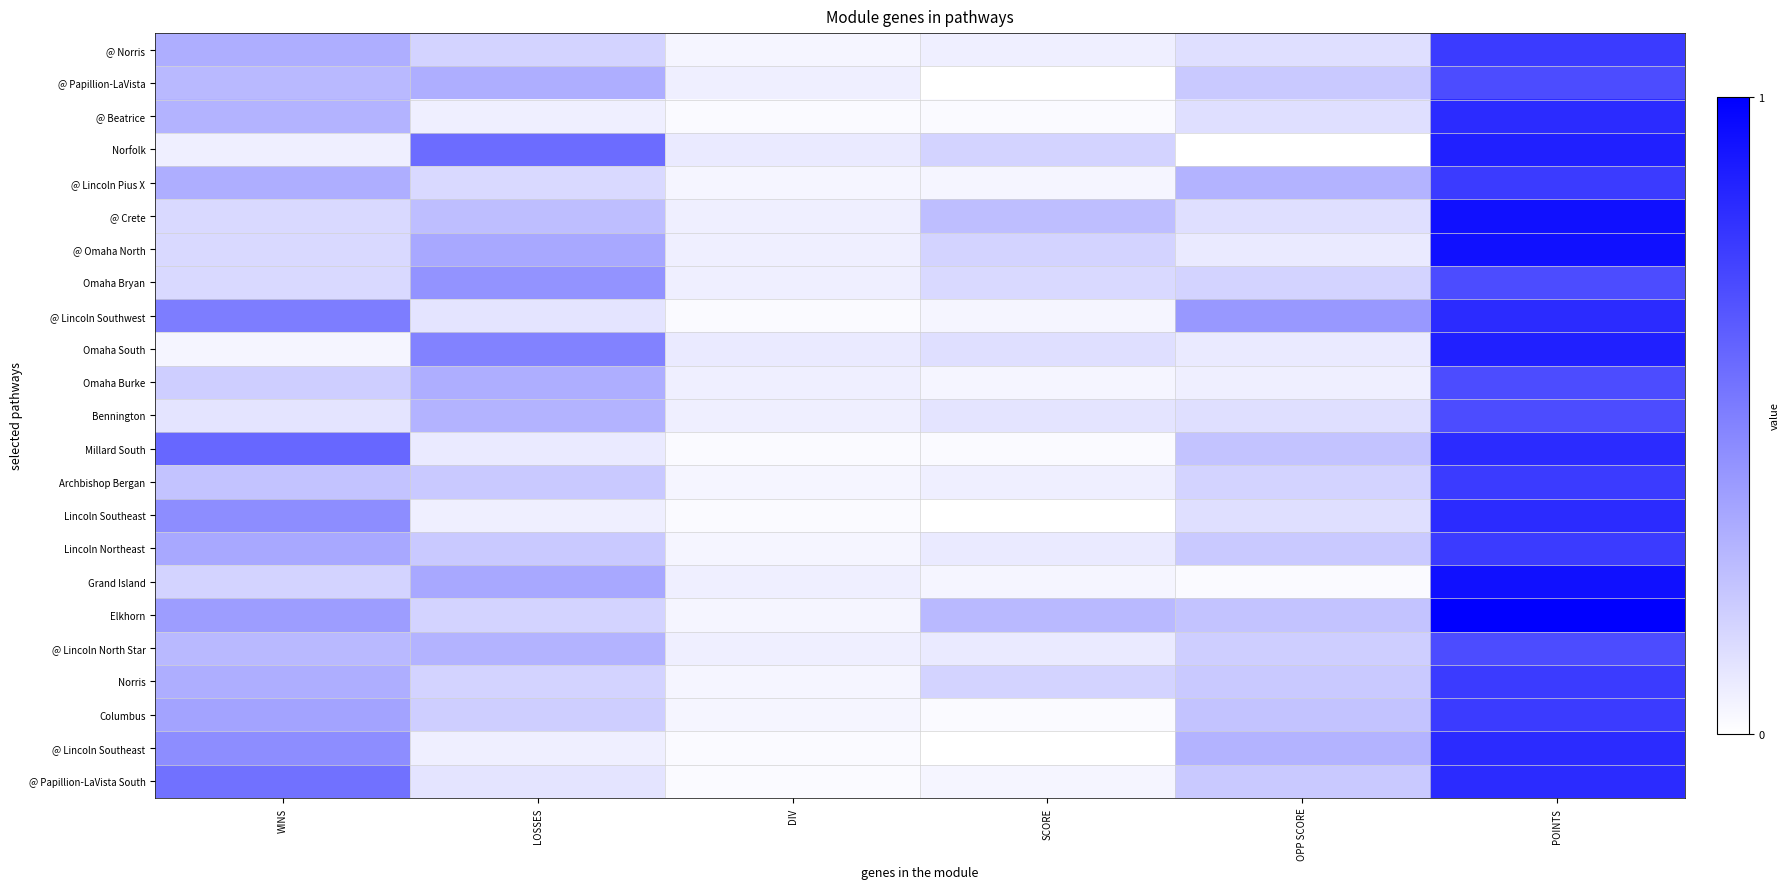

Which label corresponds to the smallest value in the chart?

SCORE